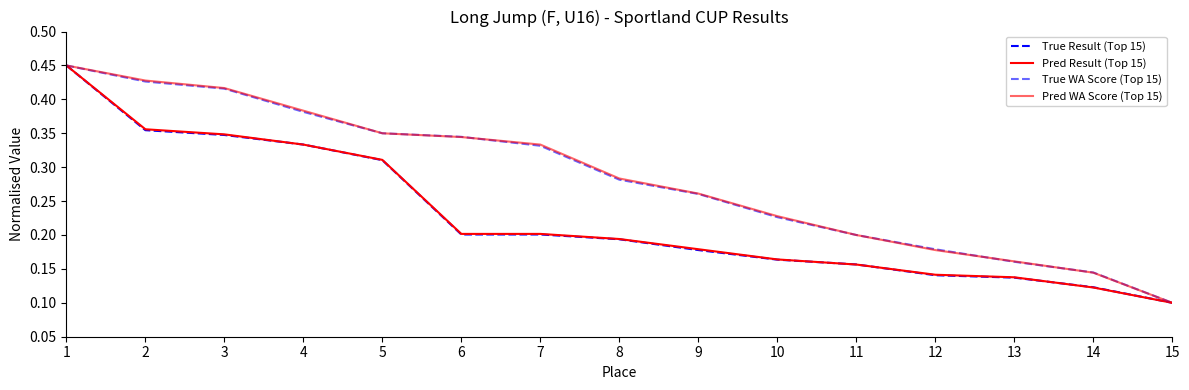

Reading left to right, extract all data points from this chart.

True Result (Top 15): 1=0.4	2=0.4	3=0.3	4=0.3	5=0.3	6=0.2	7=0.2	8=0.2	9=0.2	10=0.2	11=0.2	12=0.1	13=0.1	14=0.1	15=0.1
Pred Result (Top 15): 1=0.4	2=0.4	3=0.3	4=0.3	5=0.3	6=0.2	7=0.2	8=0.2	9=0.2	10=0.2	11=0.2	12=0.1	13=0.1	14=0.1	15=0.1
True WA Score (Top 15): 1=0.4	2=0.4	3=0.4	4=0.4	5=0.3	6=0.3	7=0.3	8=0.3	9=0.3	10=0.2	11=0.2	12=0.2	13=0.2	14=0.1	15=0.1
Pred WA Score (Top 15): 1=0.4	2=0.4	3=0.4	4=0.4	5=0.3	6=0.3	7=0.3	8=0.3	9=0.3	10=0.2	11=0.2	12=0.2	13=0.2	14=0.1	15=0.1